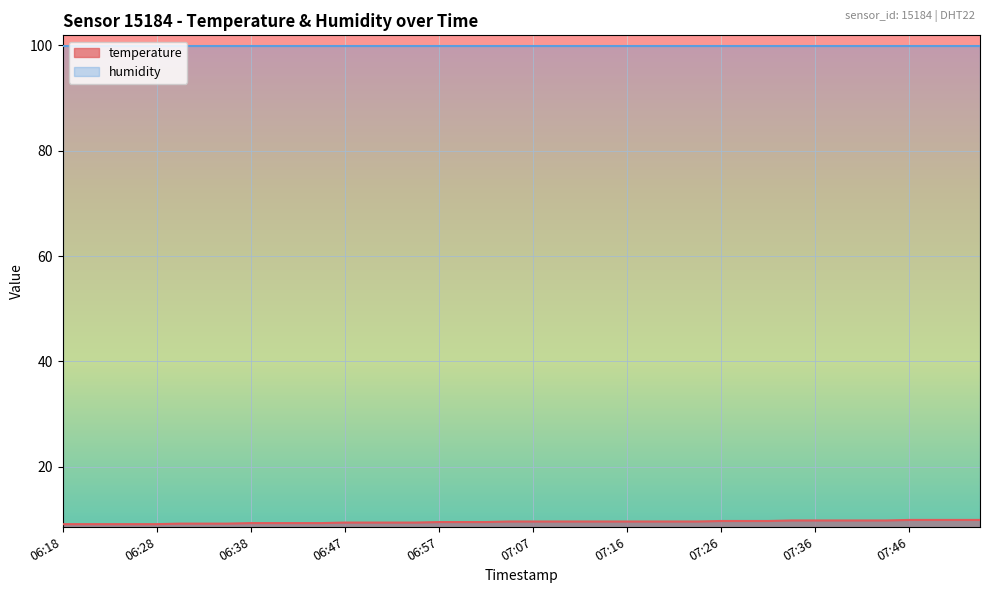

What is the average value?

9.5